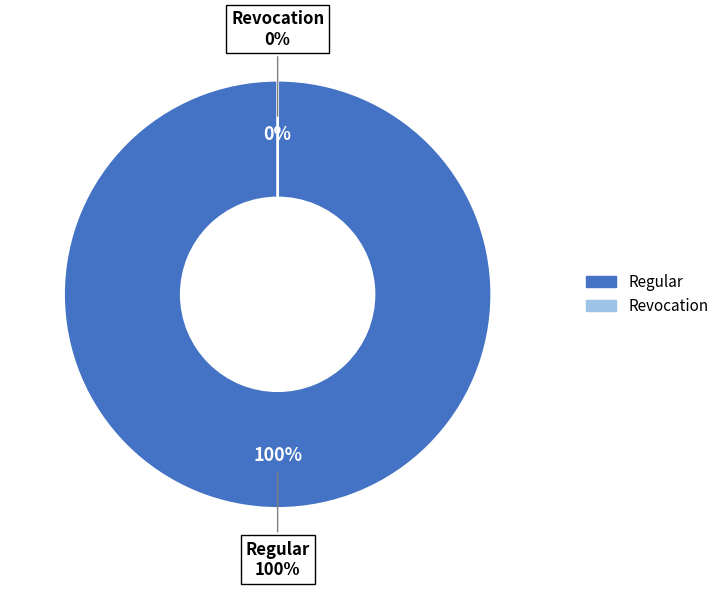

Does any single category account for the majority?

Yes